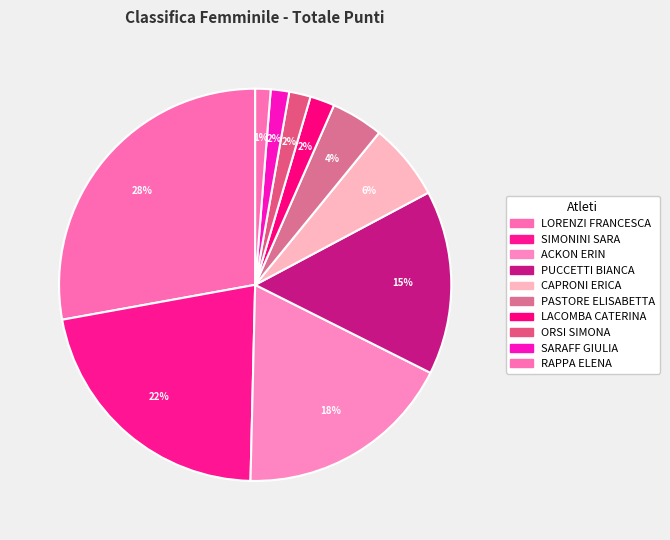

To the nearest percent, what is the difference between the LACOMBA CATERINA and ACKON ERIN slice percentages?

16%